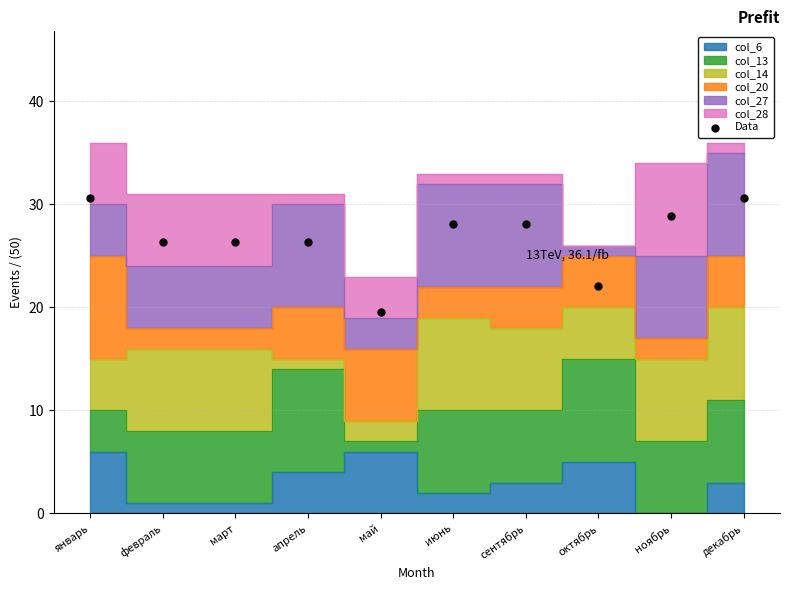

What is the average Y value?

26.7